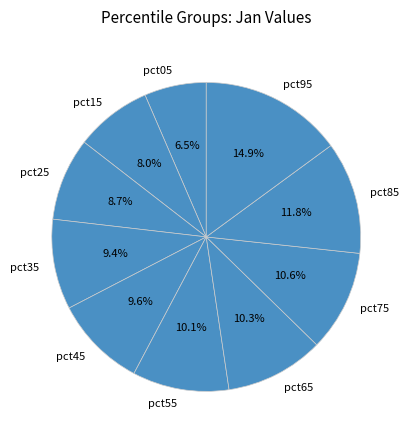

What is the total percentage of pct25 and pct75?

19.3%